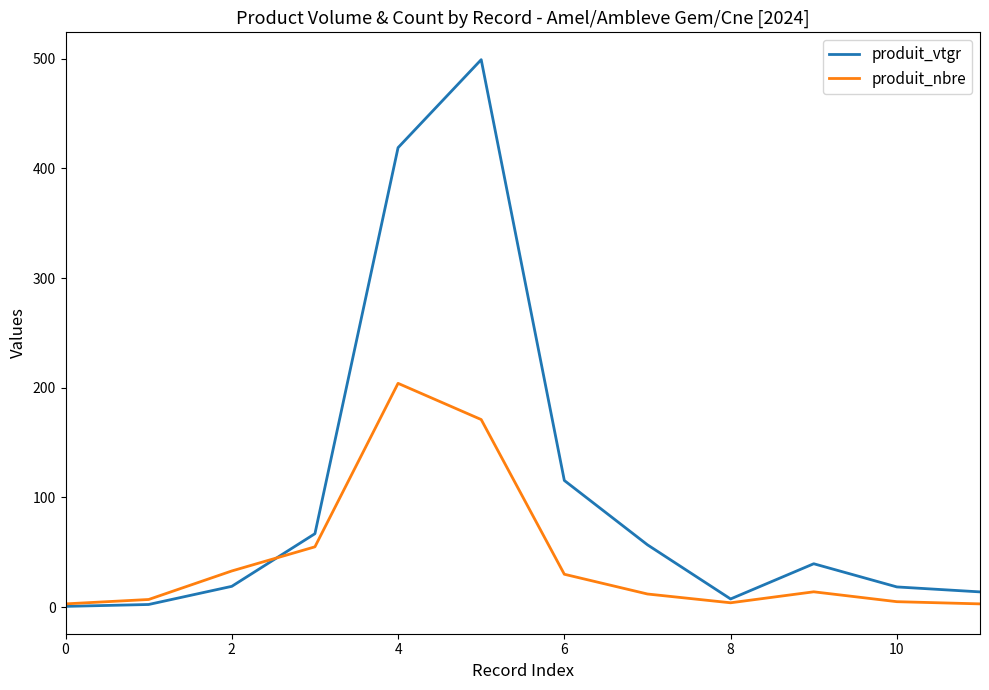

Rank the series by their average value, from highest to lowest.

produit_vtgr, produit_nbre